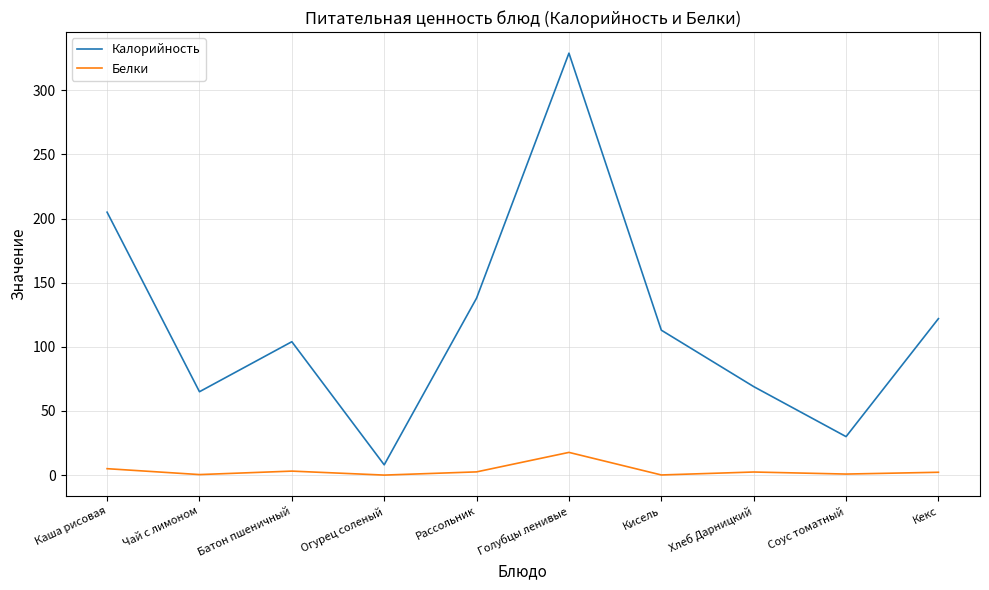

Which series has the largest range (max minus min)?

Калорийность